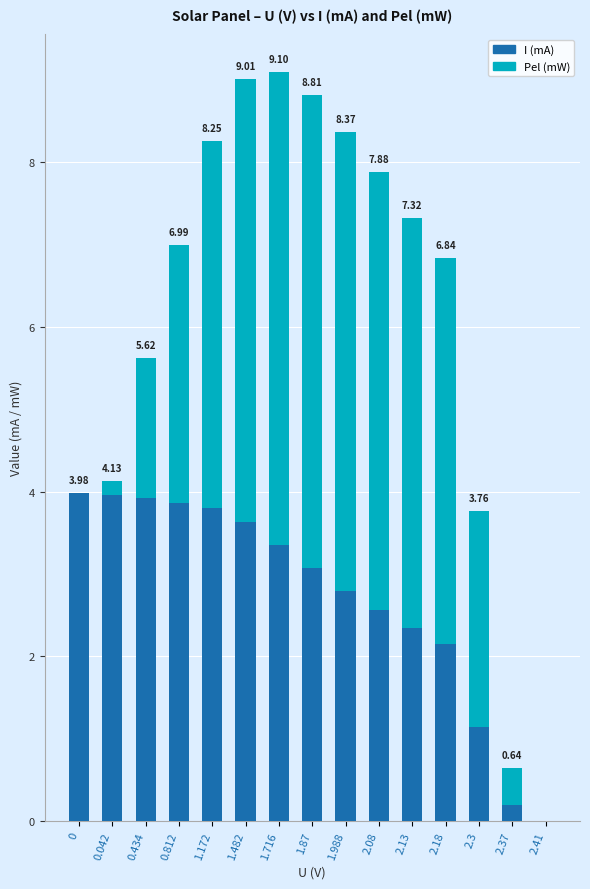

What is the sum of all I (mA) values?

40.8